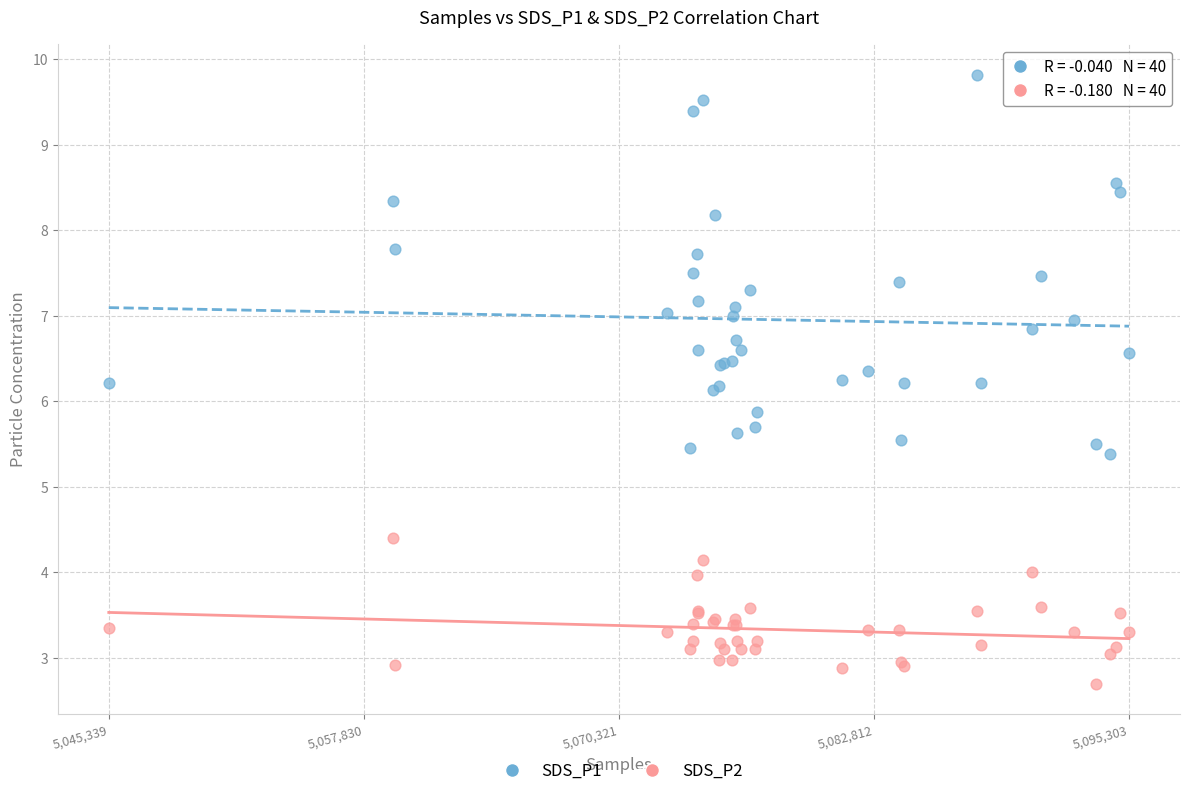

Which series has the largest Y range (max minus min)?

SDS_P1